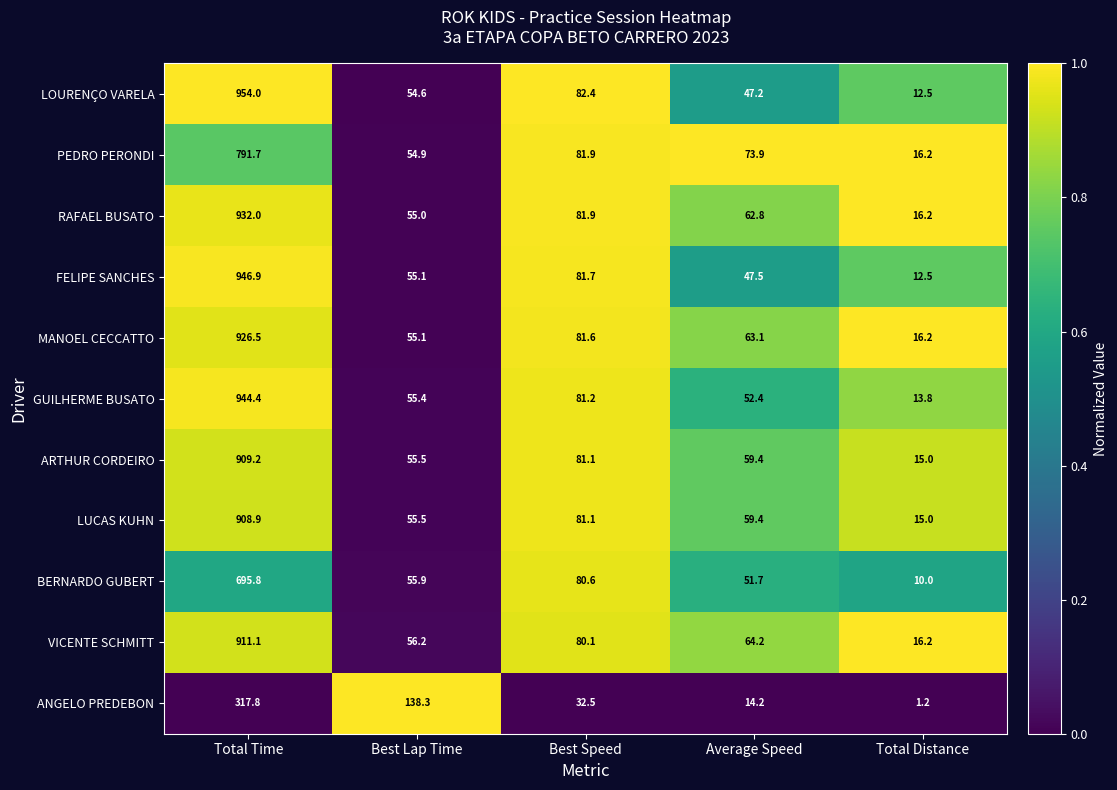

Between Best Lap Time and Average Speed, which series saw the biggest shift?

ANGELO PREDEBON